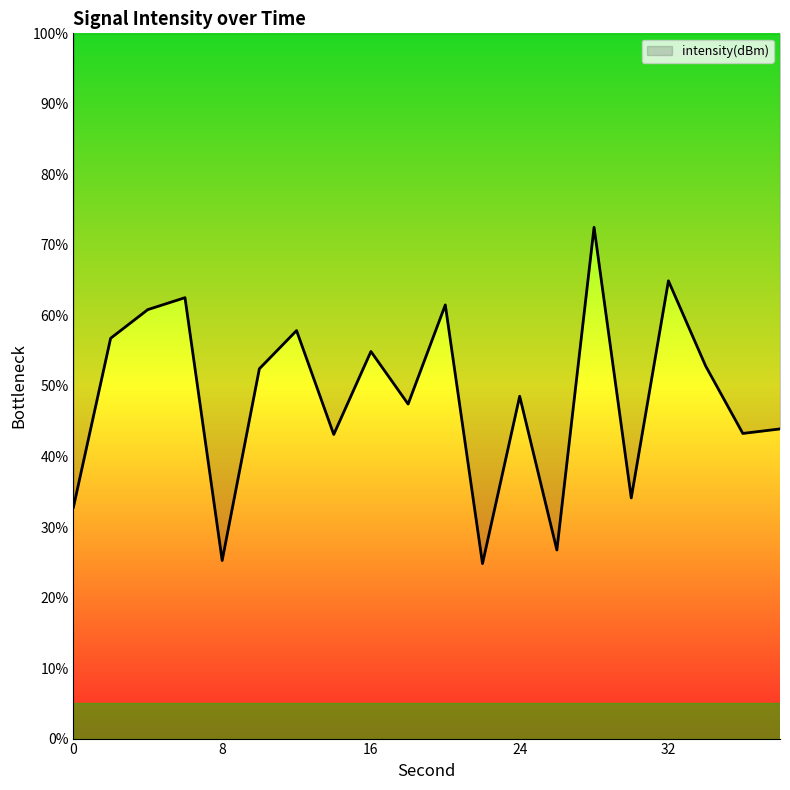

What is the minimum value shown in the chart?

24.8